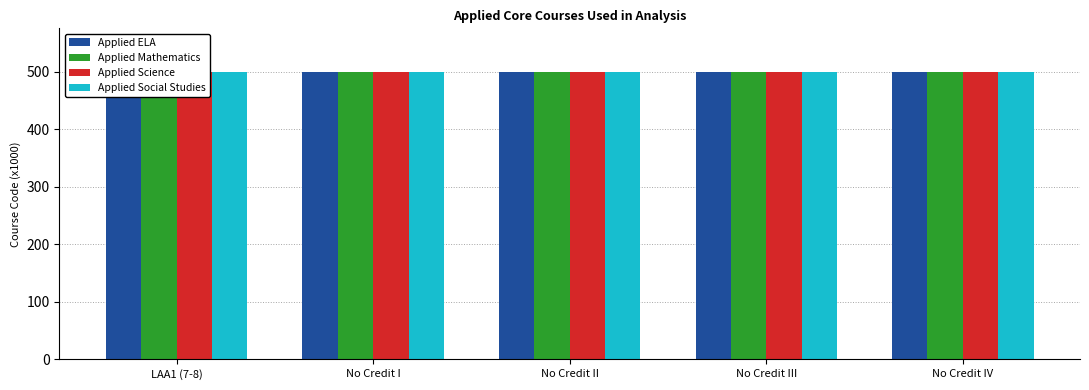

Which series has the largest range (max minus min)?

Applied ELA